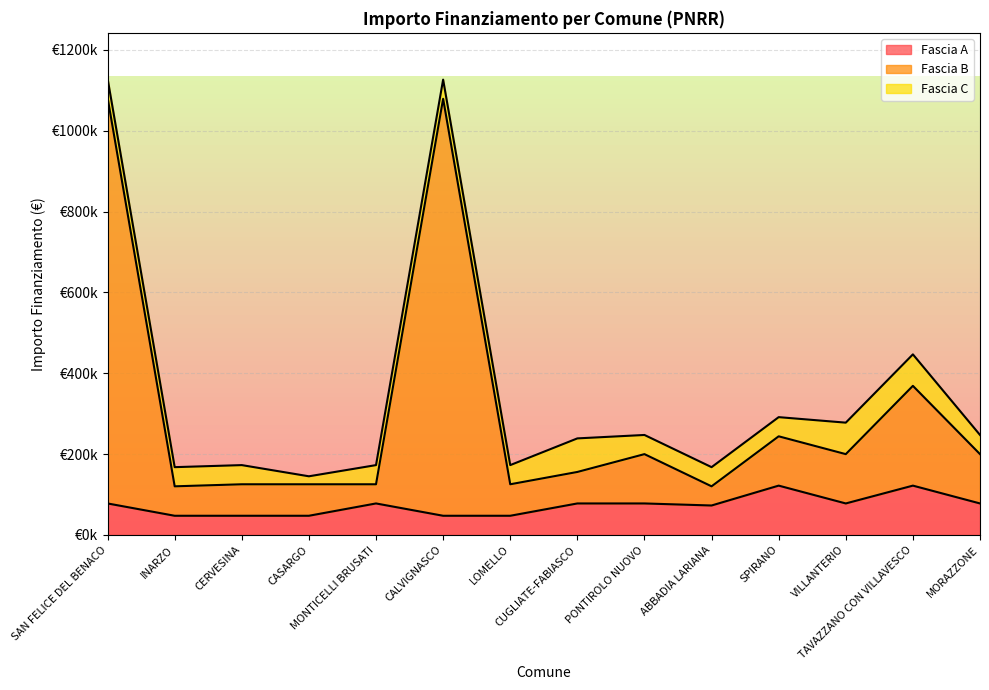

Does the chart display data point markers on the line(s)?

No